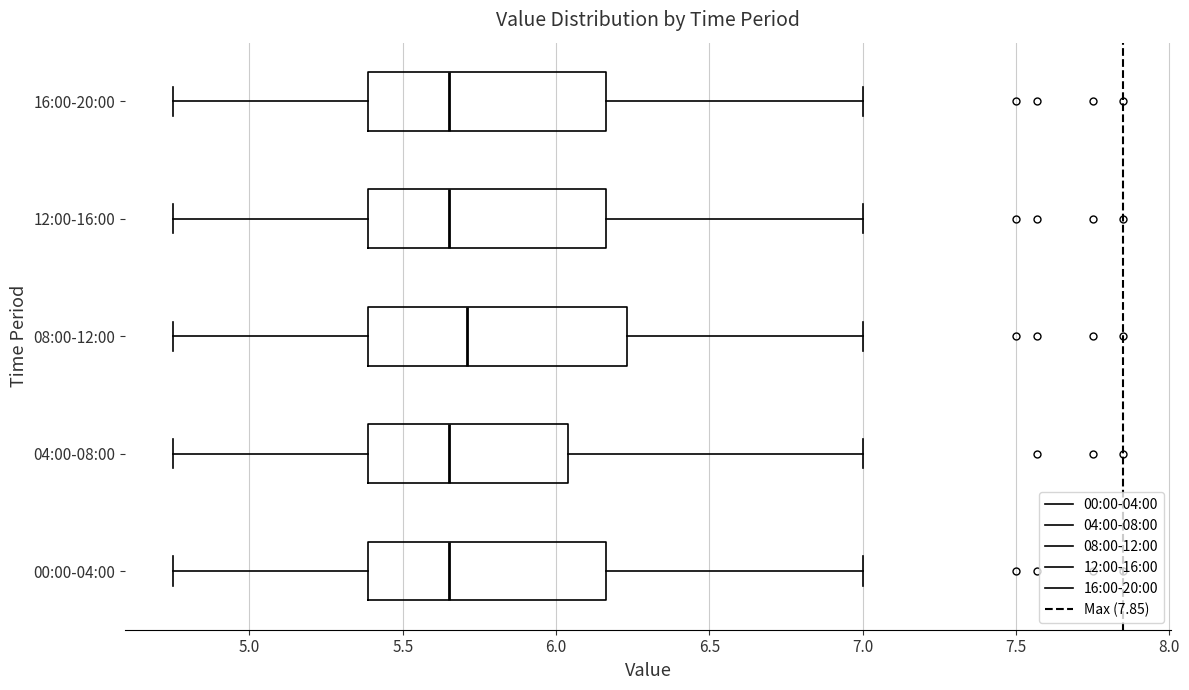

Which box is the widest, from its left edge to its right edge?

08:00-12:00